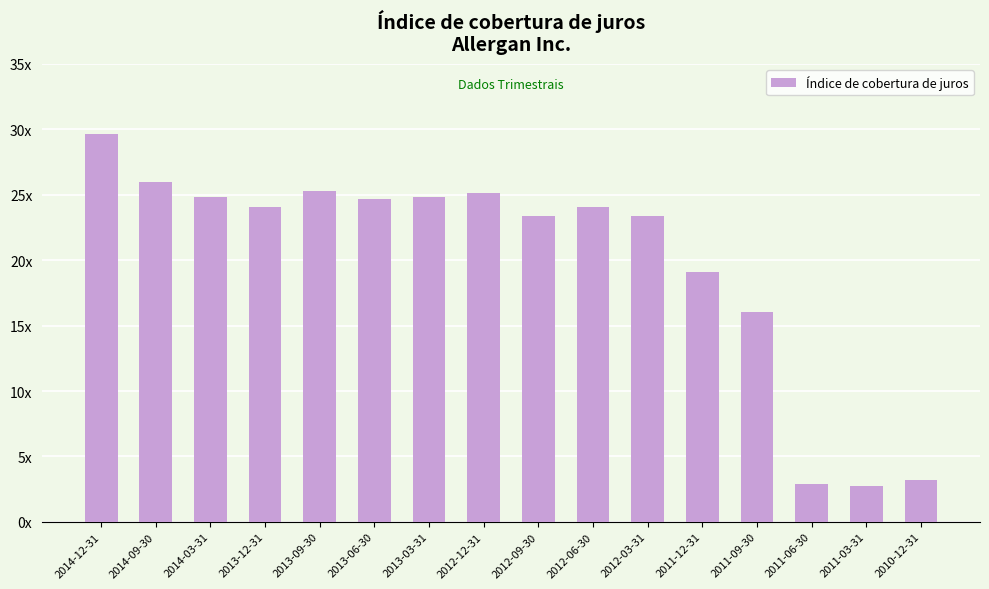

Is it true that the value at 2014-12-31 is 29.7?

True